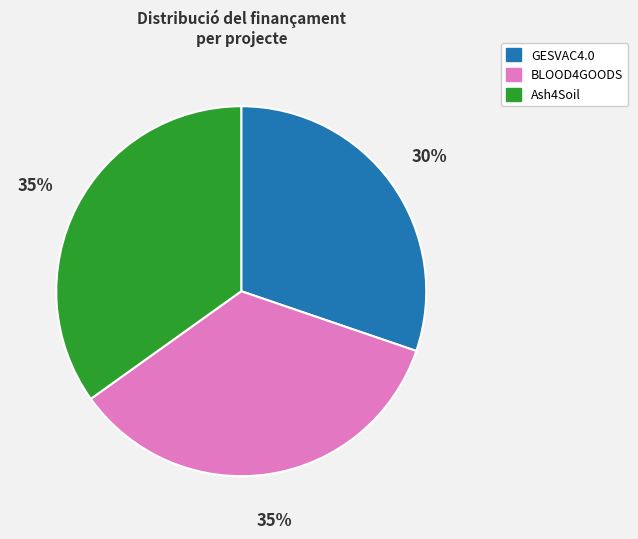

Count the number of slices in the pie.

3